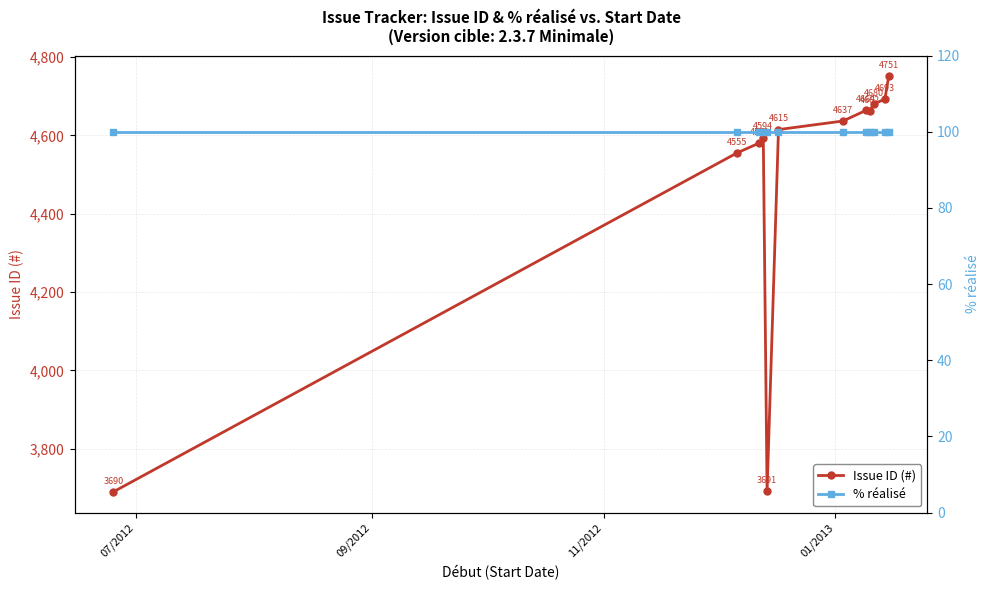

What is the highest value of the Issue ID (#) series?

4751